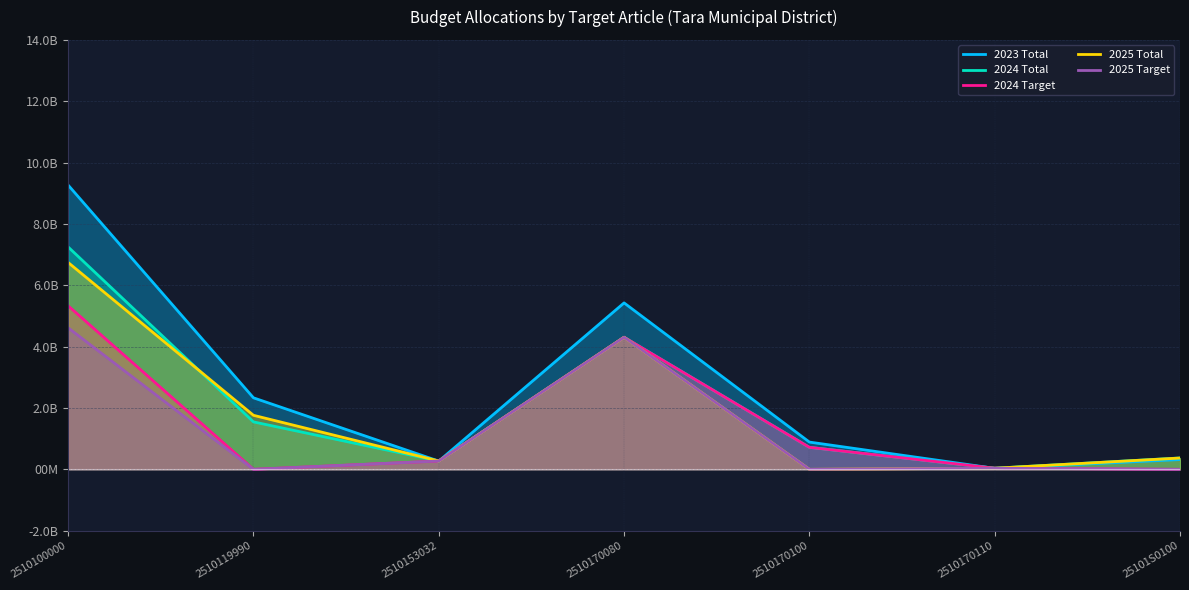

The 2023 Total series shows 9.3 at 2510100000. True or false?

True